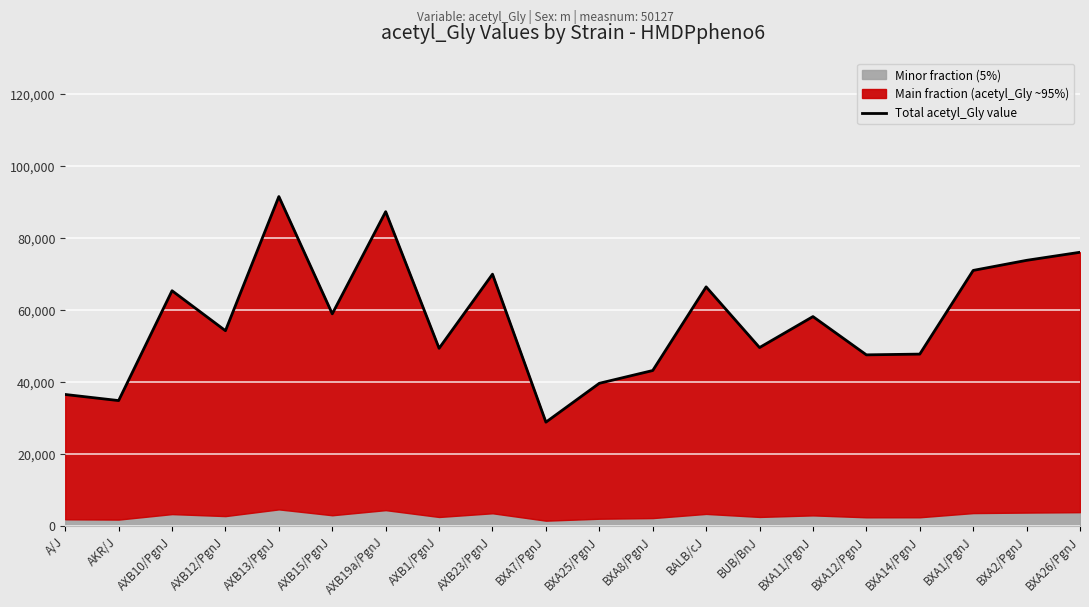

True or false: the data shows 66397.3 at BALB/cJ.

True